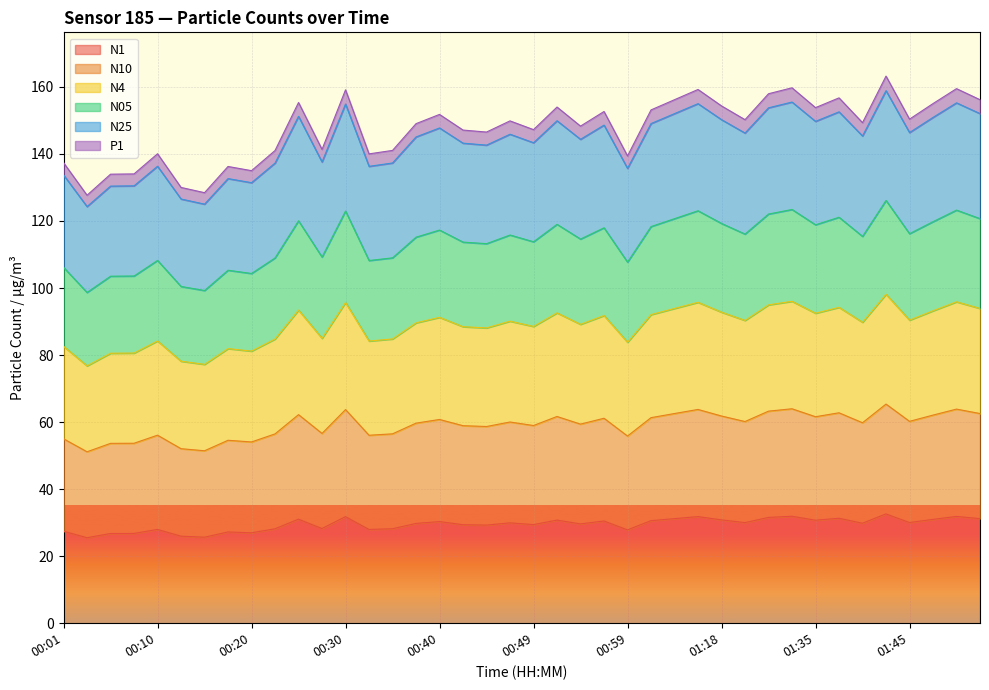

What is the total value across all series at 00:30?

159.1